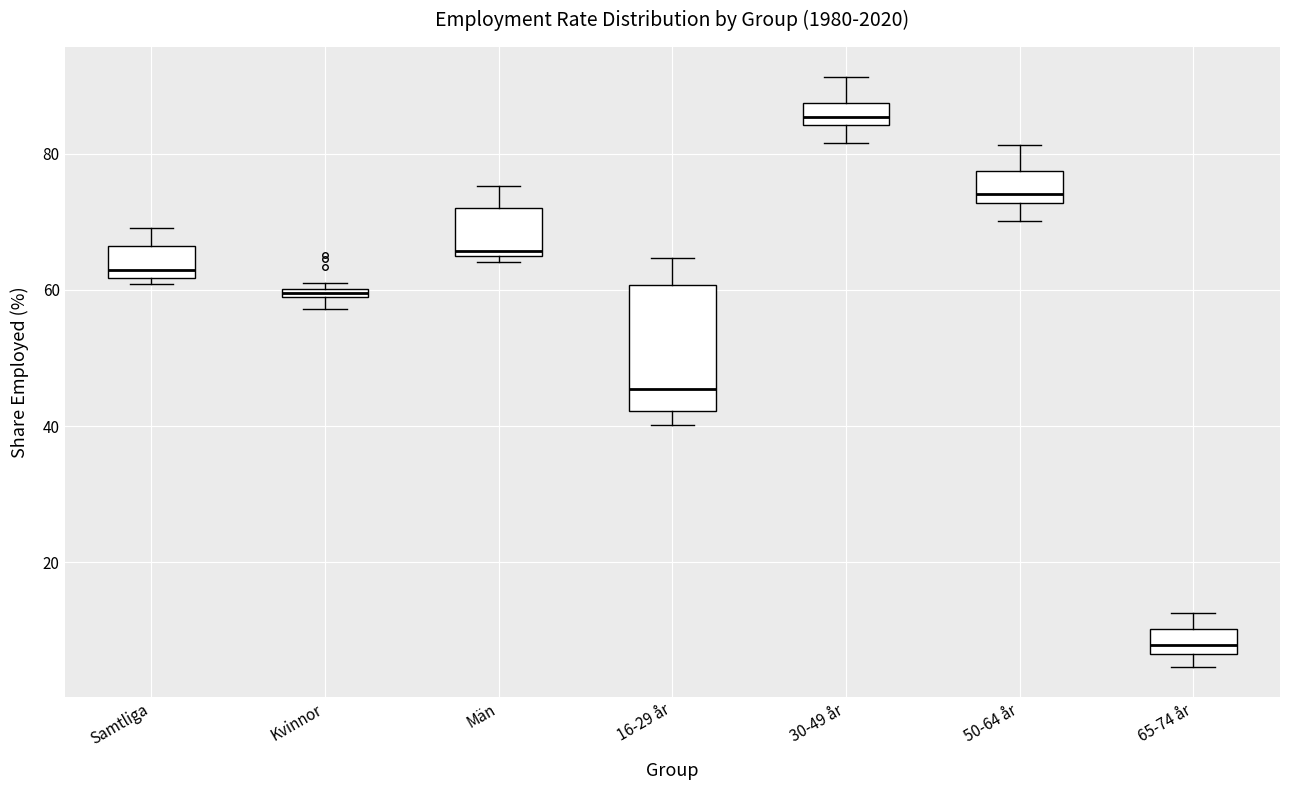

Which box's median line is the highest?

30-49 år